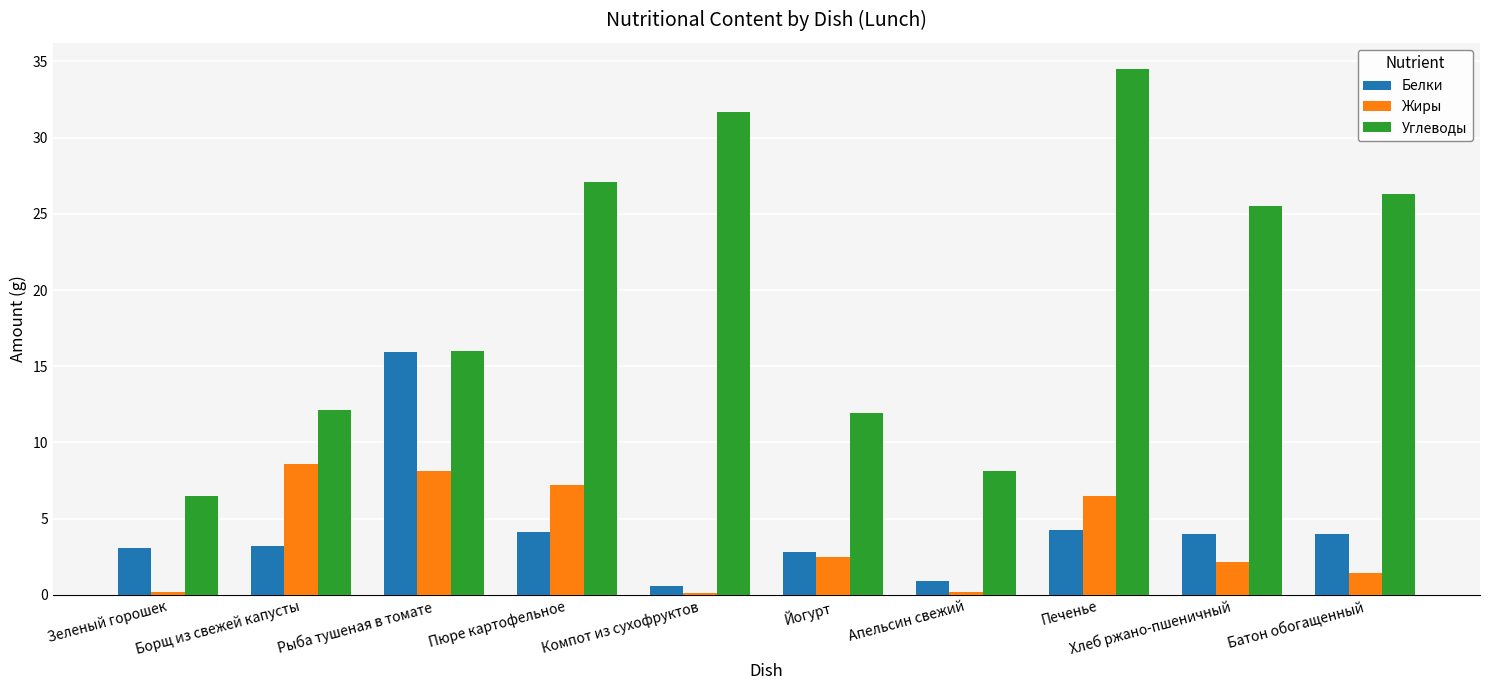

Is it true that Белки equals 3.2 at Борщ из свежей капусты?

True